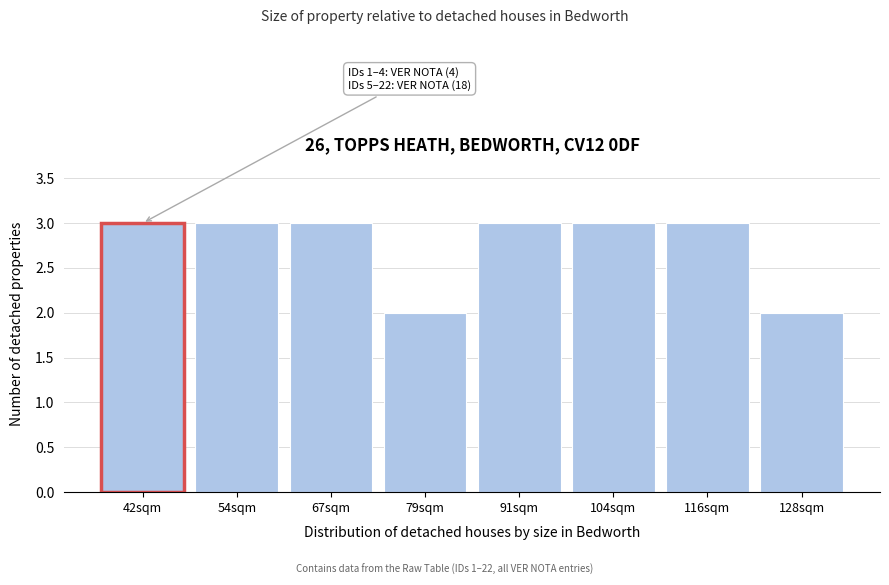

Reading left to right, transcribe all the data shown in this chart.

3	3	3	2	3	3	3	2